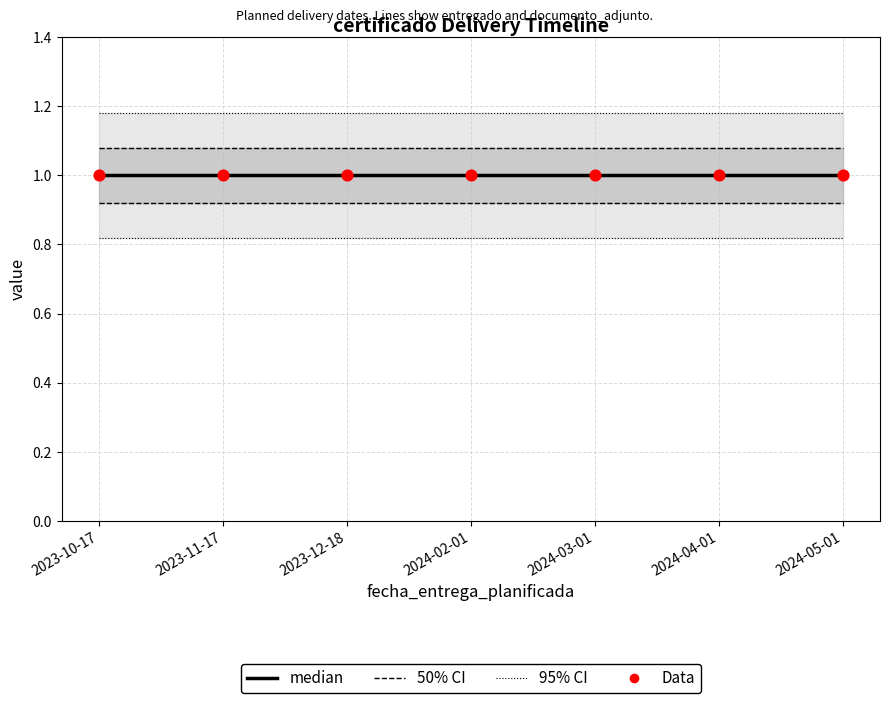

Which series contains the highest Y value?

95% CI